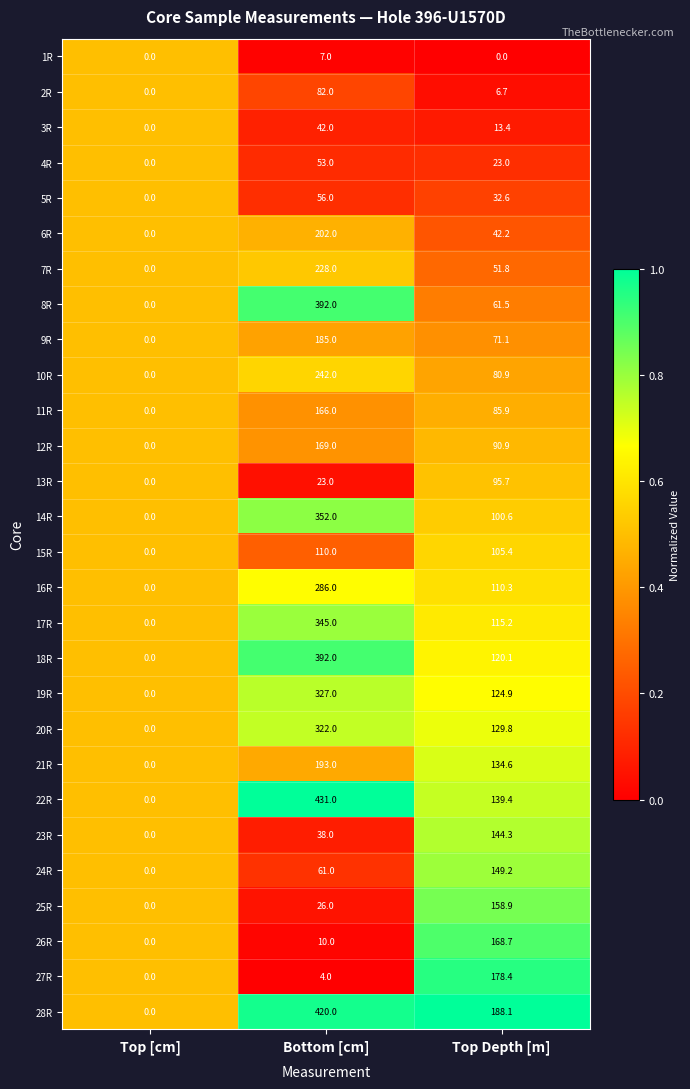

Read the 28R value at Bottom [cm].

420.0